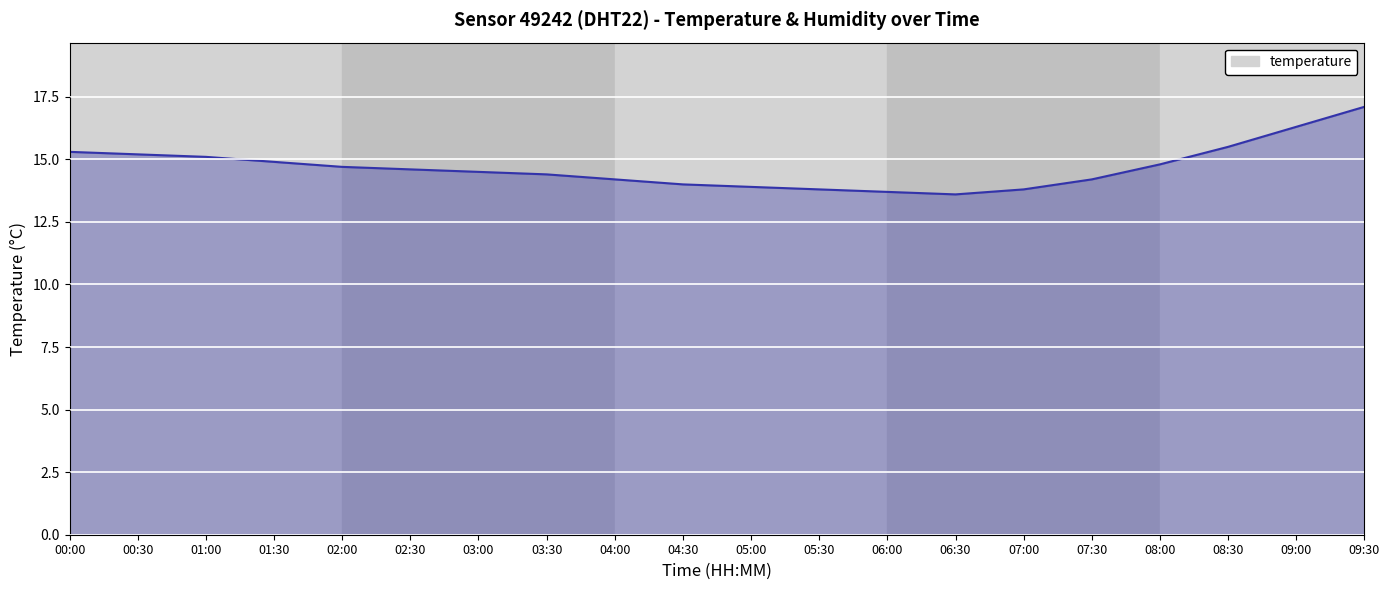

True or false: the data shows 4.0 at 04:00.

False